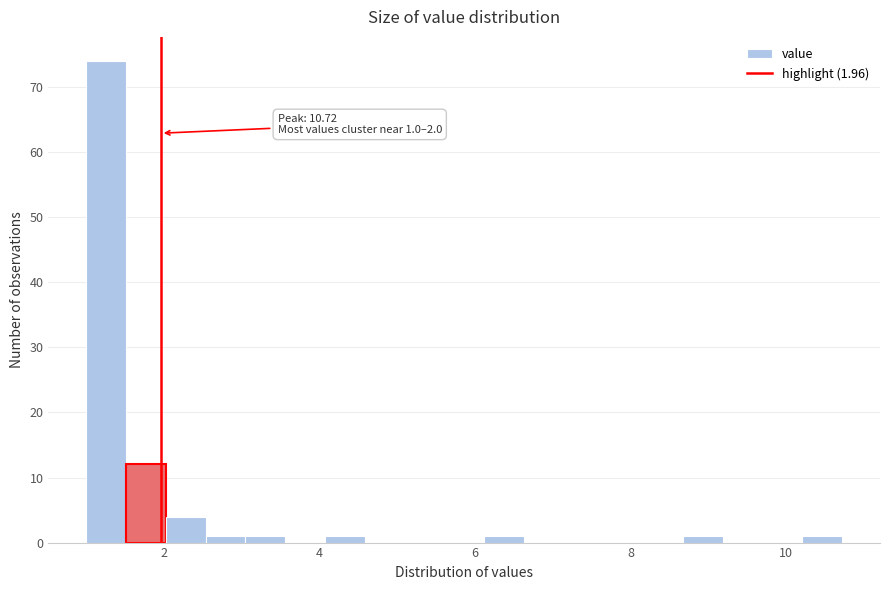

Read against the x-axis, roughly where is the centre of the tallest bar?

1.2